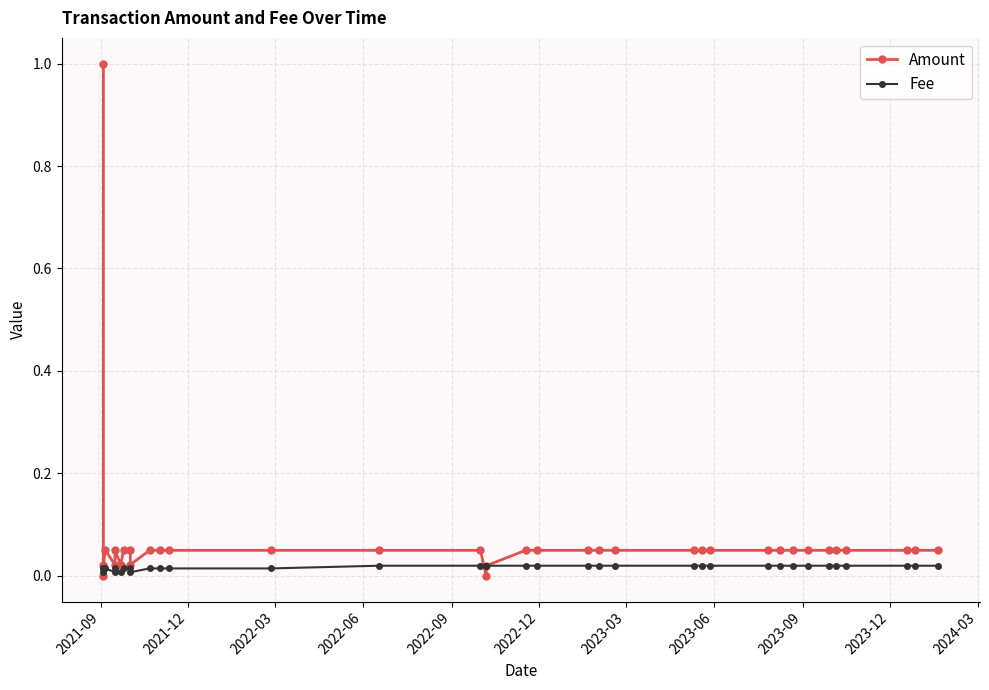

Reading left to right, list all the values displayed in this chart.

Amount: 1.0	0.0	0.0	0.1	0.0	0.1	0.0	0.1	0.1	0.0	0.1	0.1	0.1	0.1	0.1	0.1	0.0	0.0	0.1	0.1	0.1	0.1	0.1	0.1	0.1	0.1	0.1	0.1	0.1	0.1	0.1	0.1	0.1	0.1	0.1	0.1
Fee: 0.0	0.0	0.0	0.0	0.0	0.0	0.0	0.0	0.0	0.0	0.0	0.0	0.0	0.0	0.0	0.0	0.0	0.0	0.0	0.0	0.0	0.0	0.0	0.0	0.0	0.0	0.0	0.0	0.0	0.0	0.0	0.0	0.0	0.0	0.0	0.0